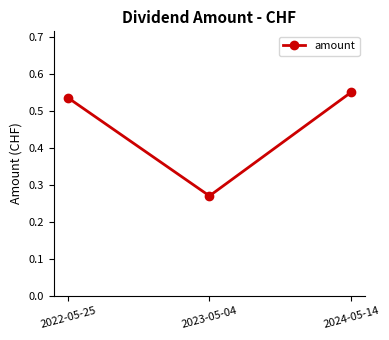

Rank the categories by value from lowest to highest.

2023-05-04, 2022-05-25, 2024-05-14